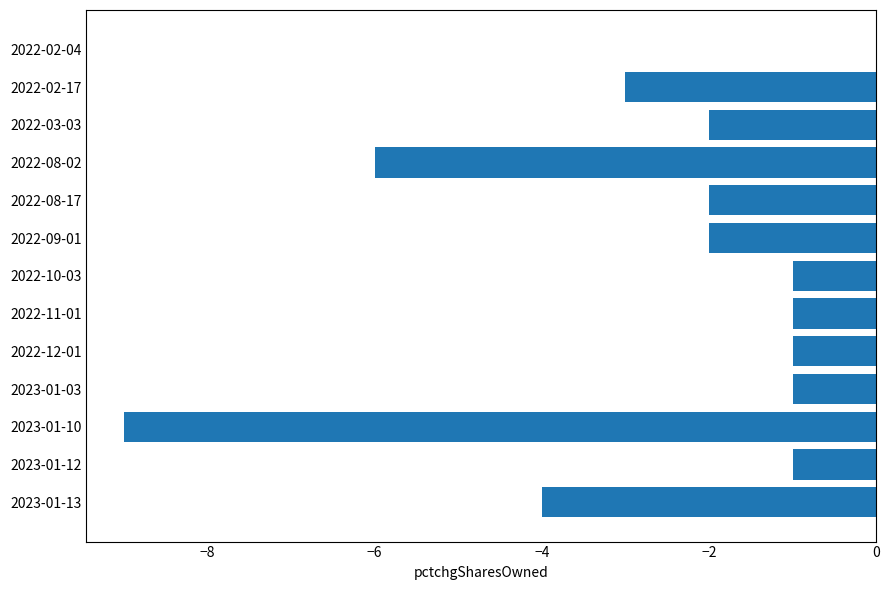

What is the sum of all values?

-33